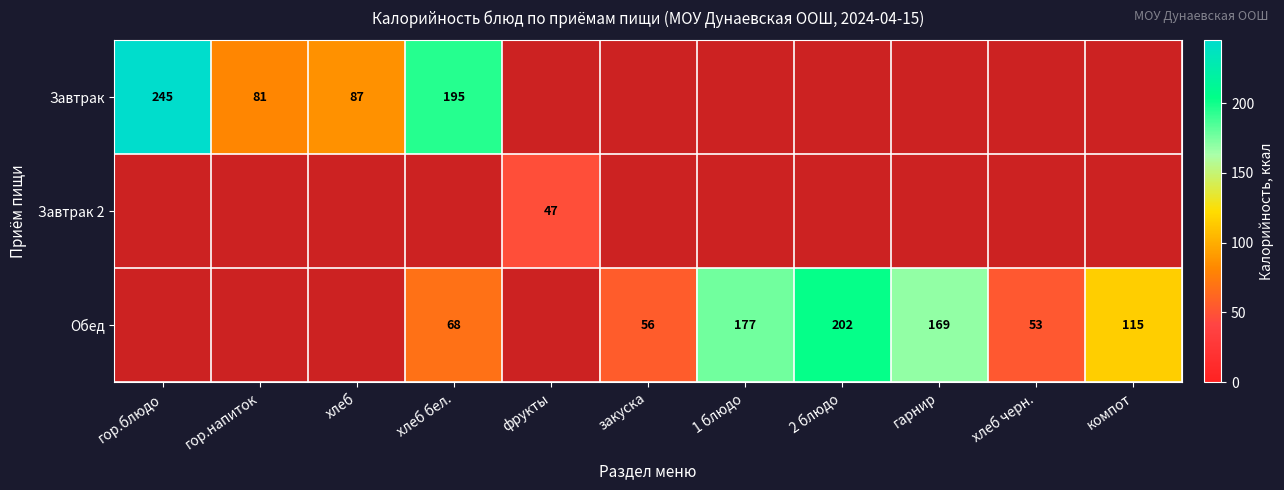

The value of Завтрак at хлеб бел. is 317. True or false?

False